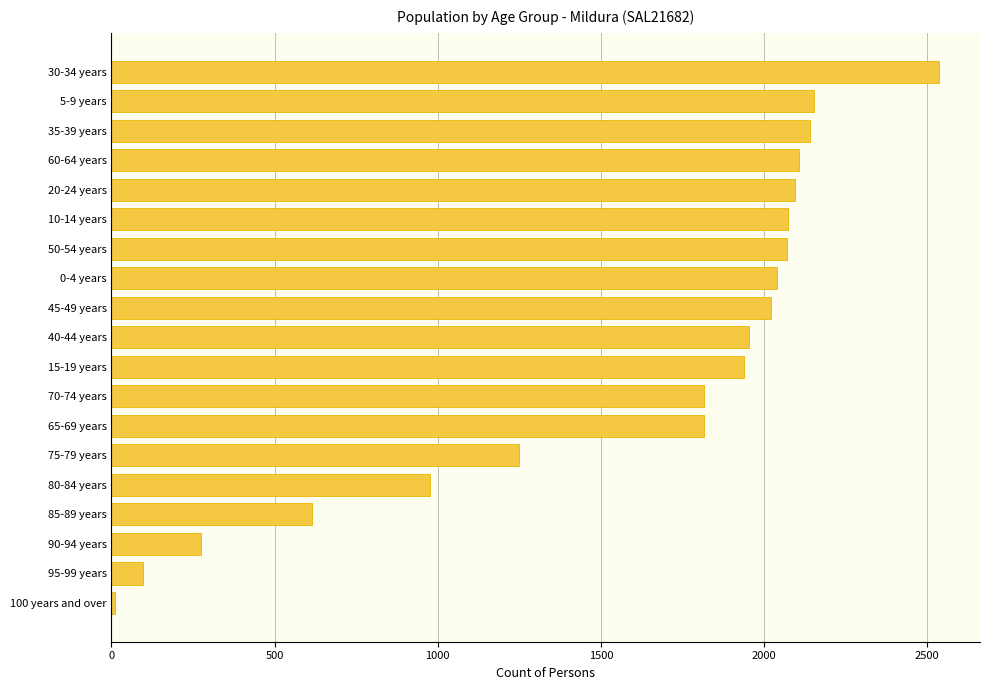

Is it true that the value at 65-69 years is 3211?

False